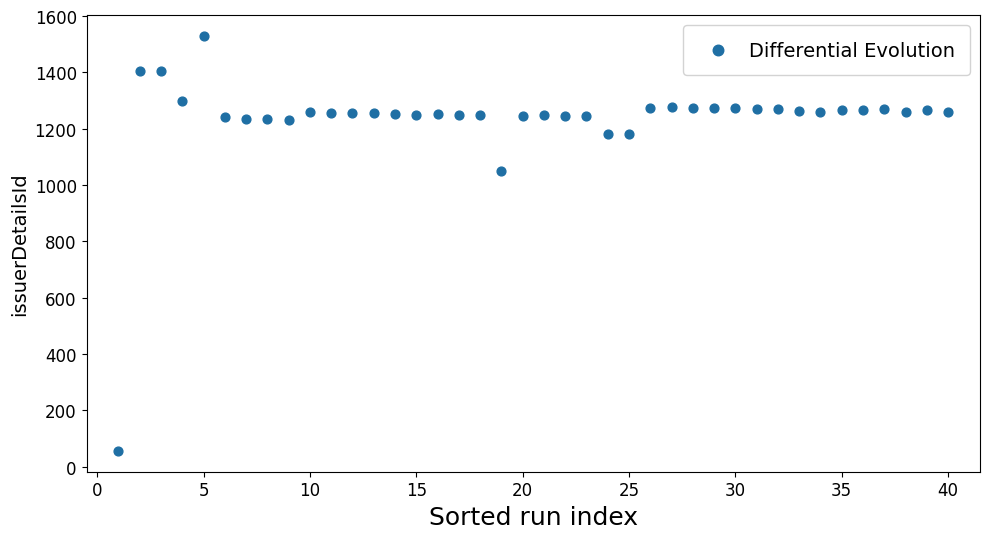

What is the range of Y values (max minus min)?

1473